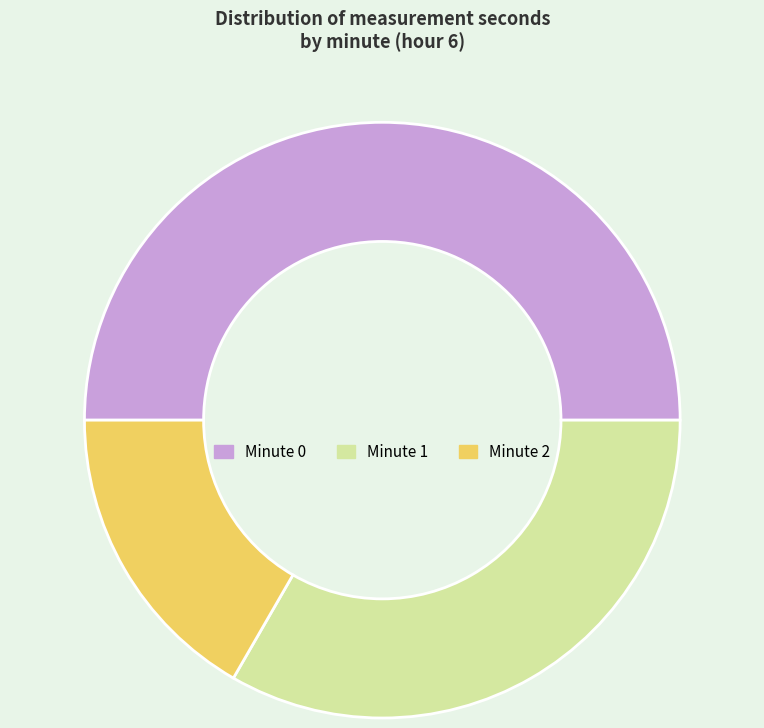

Rank the categories by value from highest to lowest.

Minute 0, Minute 1, Minute 2